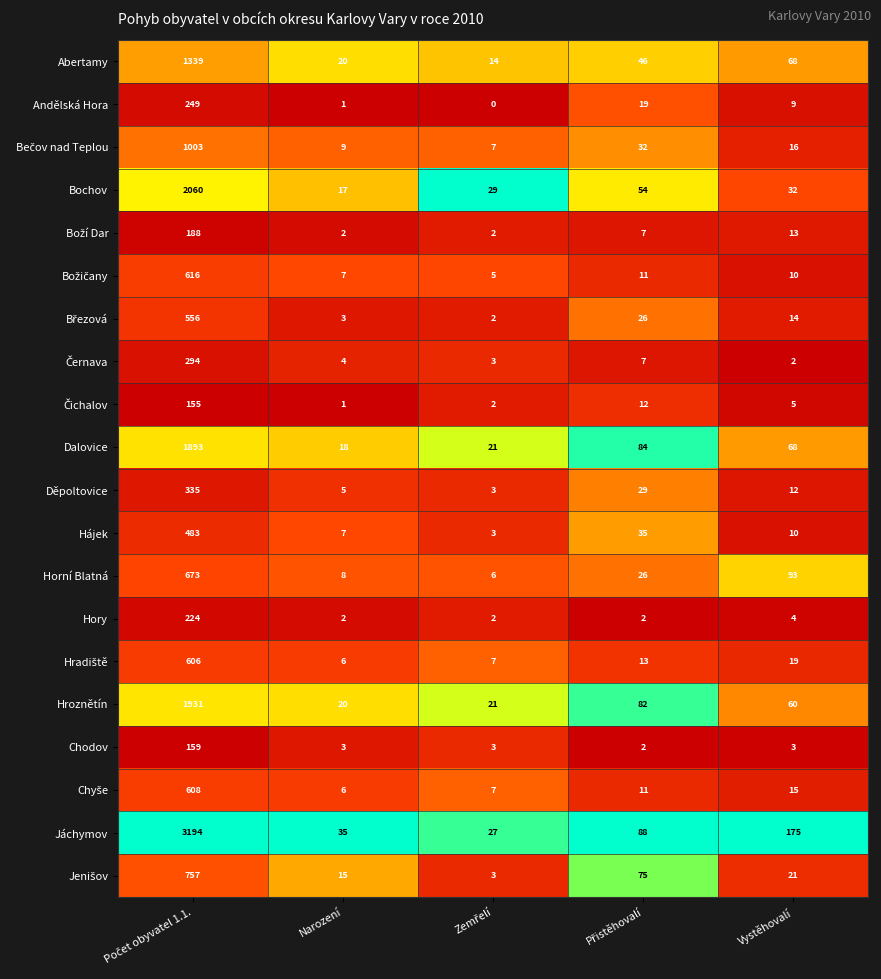

What is the difference between the second highest and second lowest values in the Abertamy series?

48